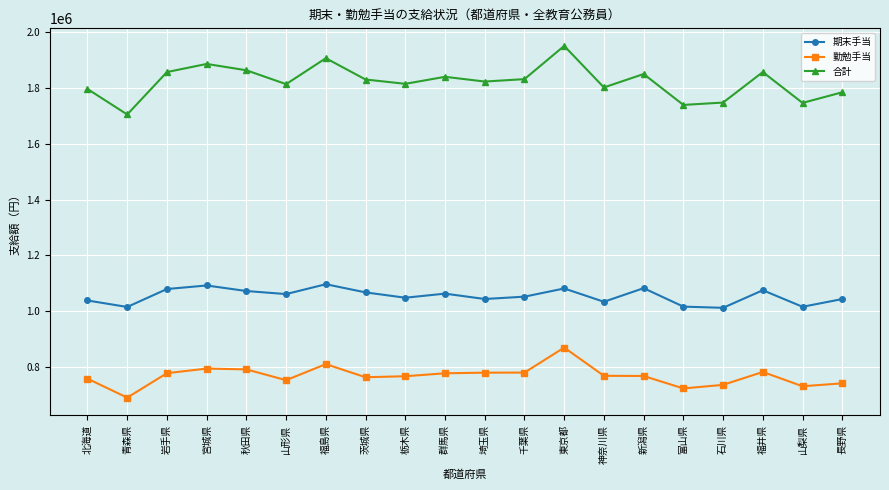

What is the total value across all series at 秋田県?

3726616